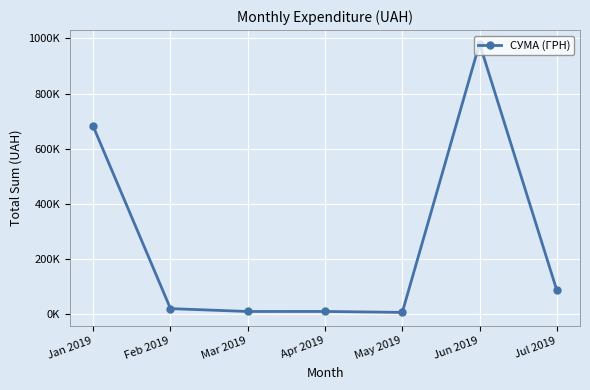

List the labels in order of value, largest first.

Jun 2019, Jan 2019, Jul 2019, Feb 2019, Apr 2019, Mar 2019, May 2019